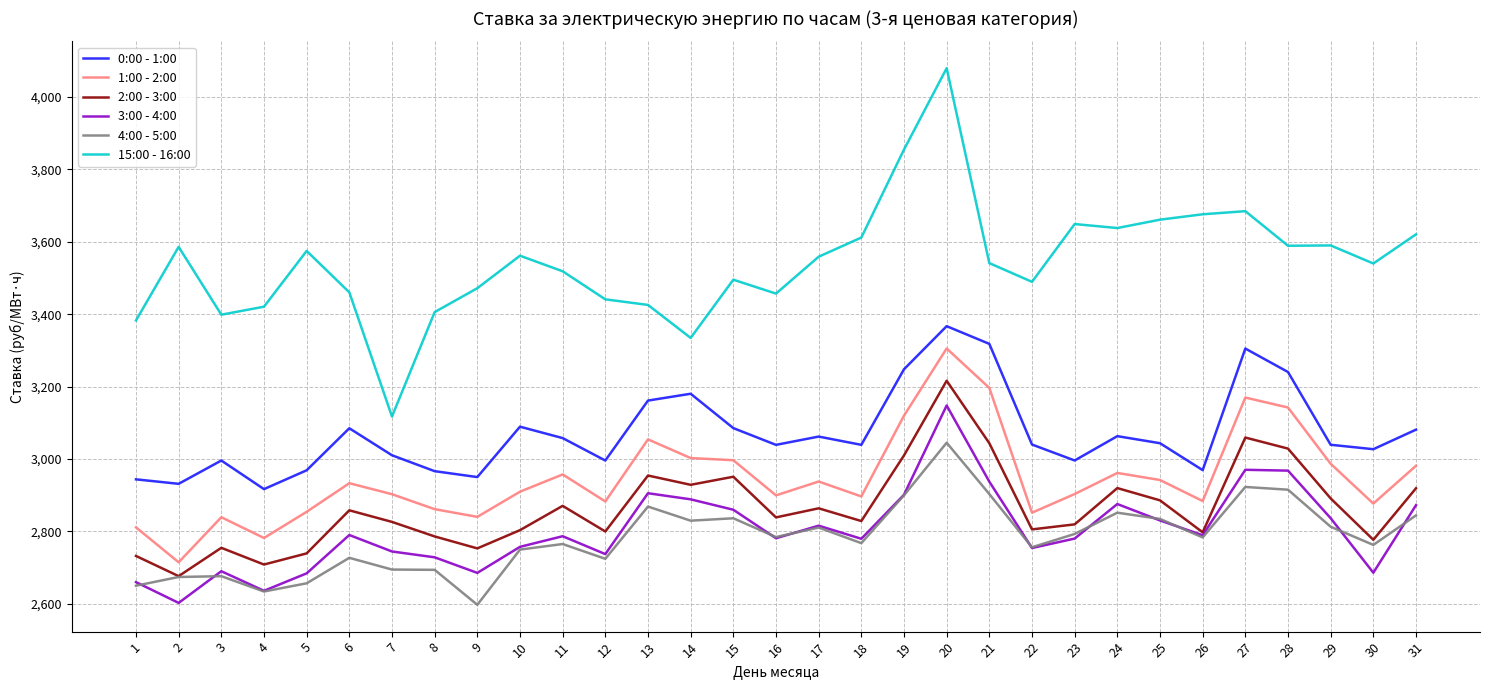

What is the maximum value for 15:00 - 16:00?

4079.8